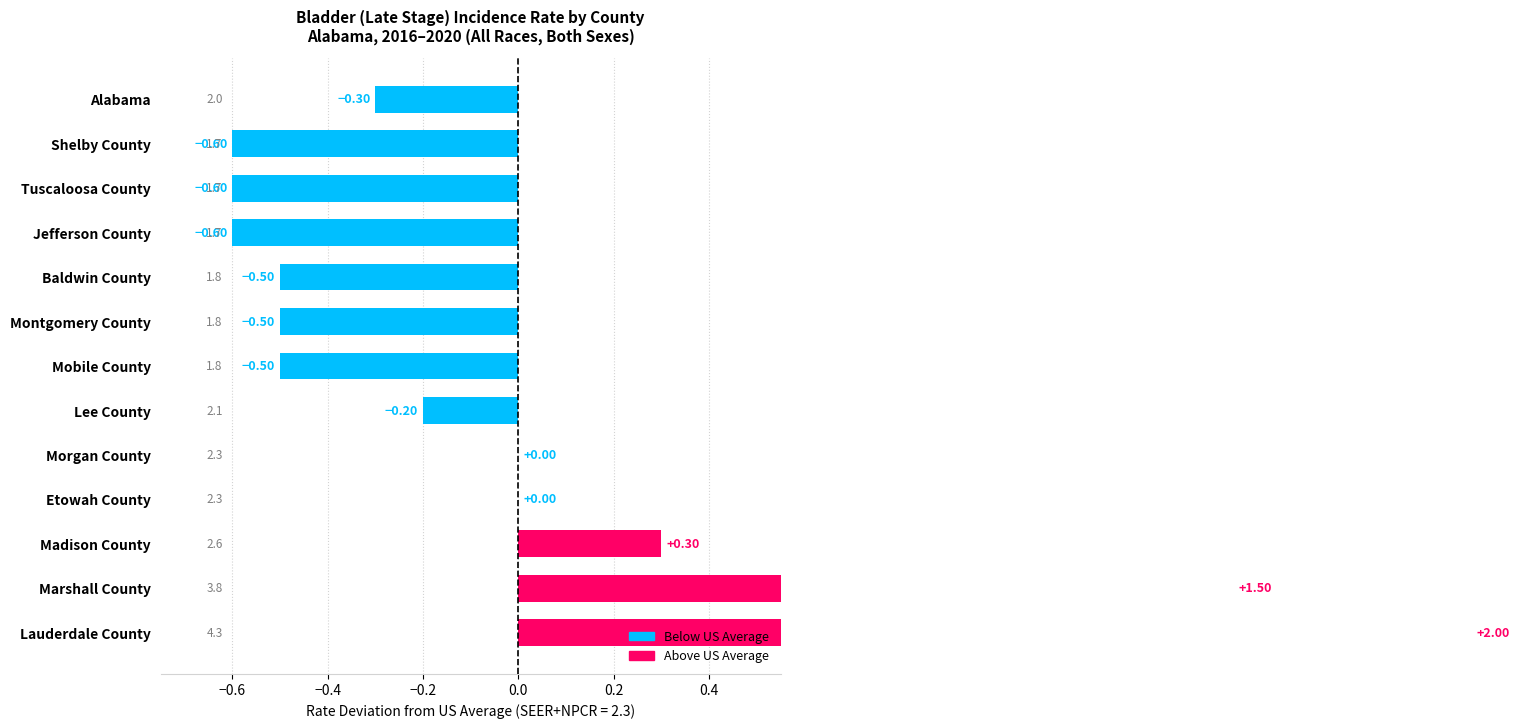

Reading left to right, list all the values displayed in this chart.

Lauderdale County=2.0	Marshall County=1.5	Madison County=0.3	Etowah County=0.0	Morgan County=0.0	Lee County=-0.2	Mobile County=-0.5	Montgomery County=-0.5	Baldwin County=-0.5	Jefferson County=-0.6	Tuscaloosa County=-0.6	Shelby County=-0.6	Alabama=-0.3